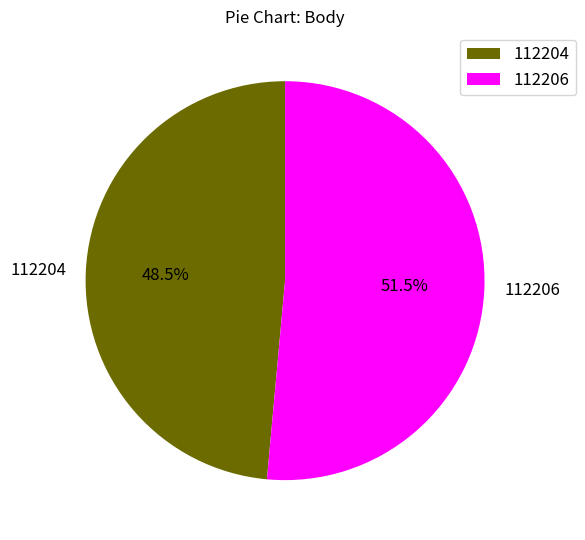

Approximately how many times larger is the value at 112206 compared to 112204?

1.1